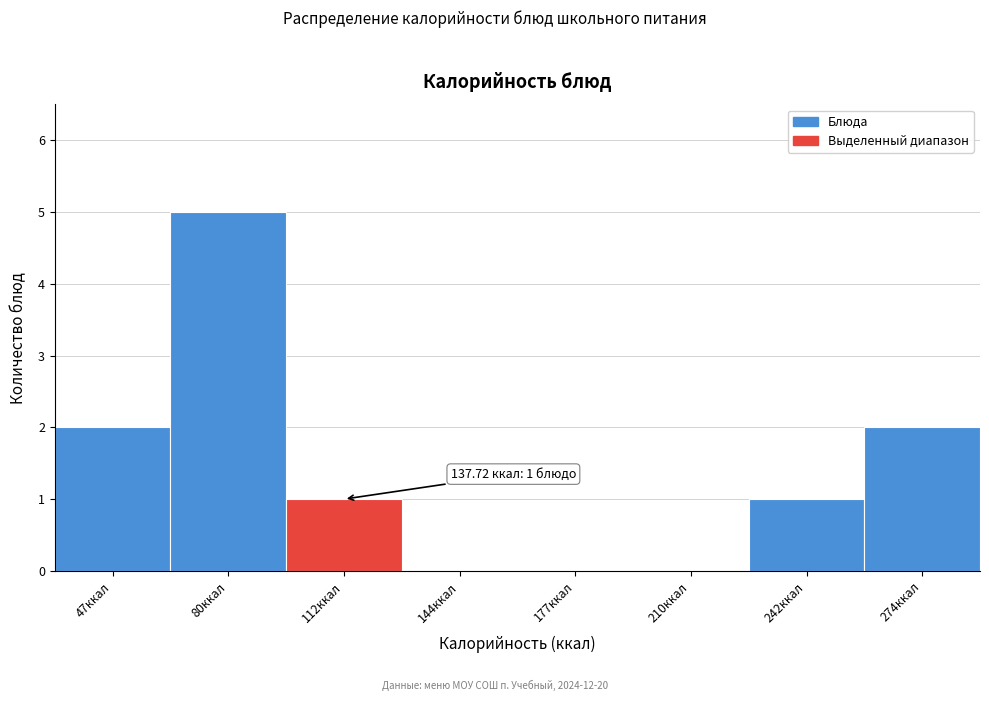

Reading left to right, what are all the values shown in this chart?

47ккал=2	80ккал=5	112ккал=1	144ккал=0	177ккал=0	210ккал=0	242ккал=1	274ккал=2